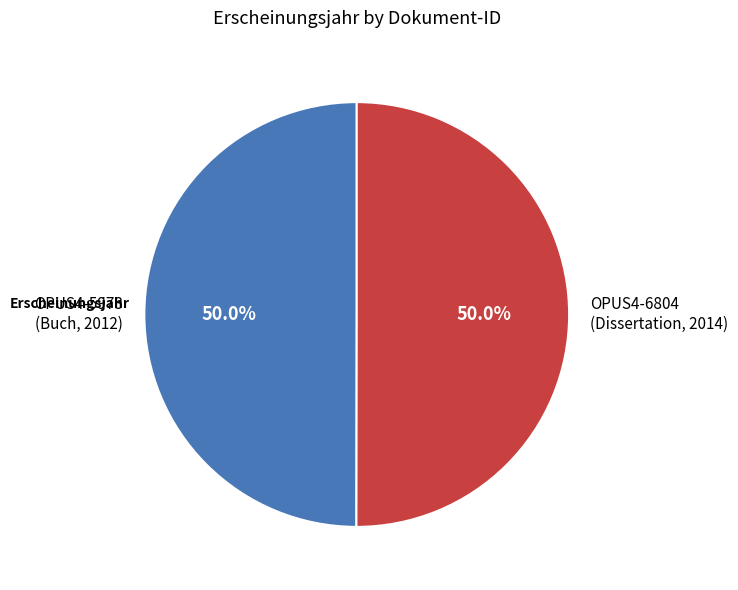

How much of the chart is everything except OPUS4-6804 (Dissertation, 2014)?

50.0%